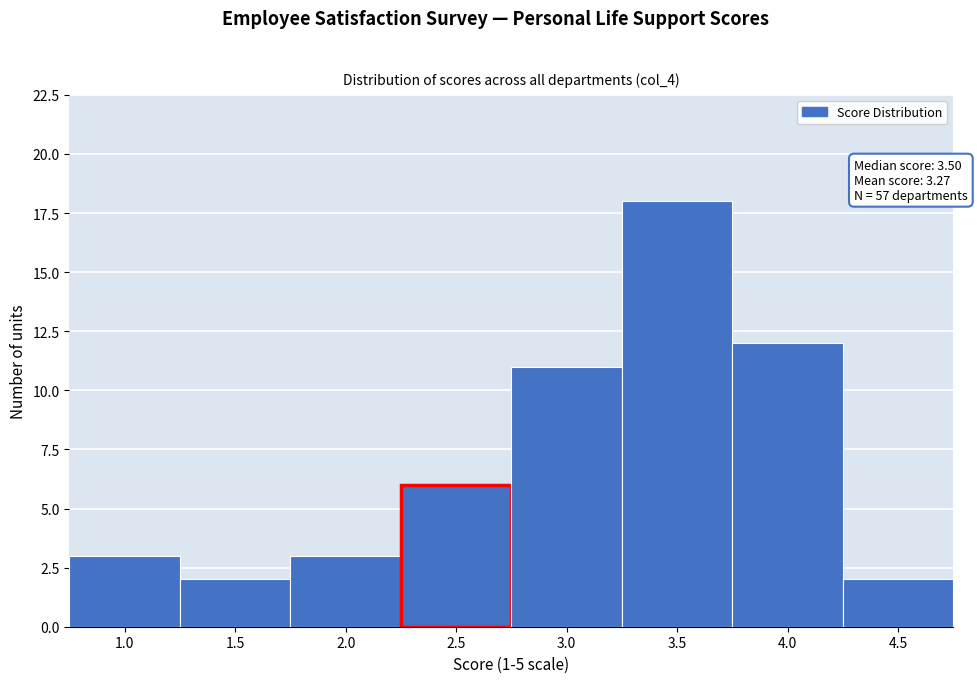

Reading left to right, extract all data points from this chart.

1.0=3	1.5=2	2.0=3	2.5=6	3.0=11	3.5=18	4.0=12	4.5=2